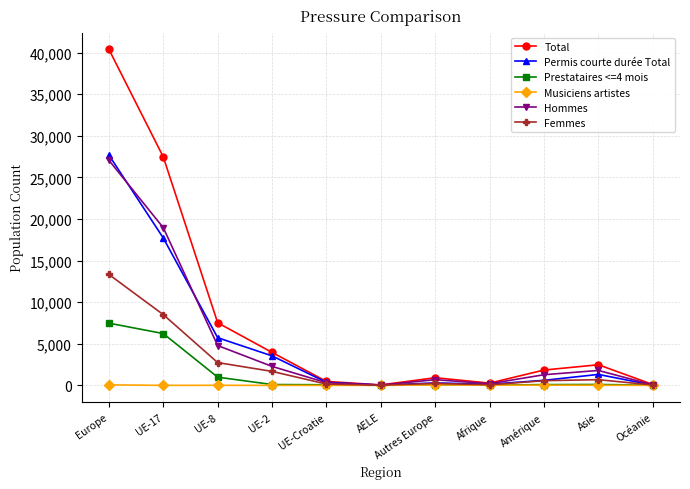

True or false: Hommes has more than 0 points higher than both neighbors.

True